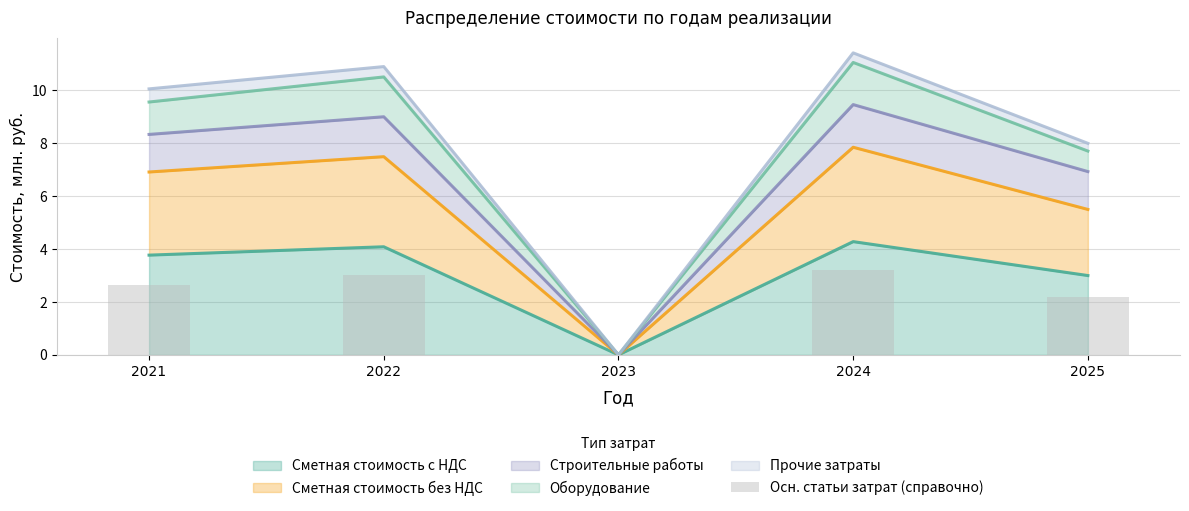

Reading right to left, extract all data points from this chart.

2025=2.2	2024=3.2	2023=0.0	2022=3.0	2021=2.6